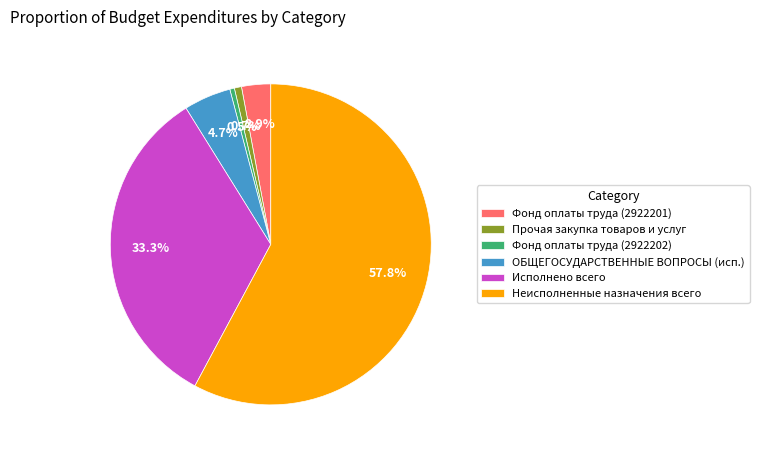

To the nearest percent, what is the average slice percentage?

17%